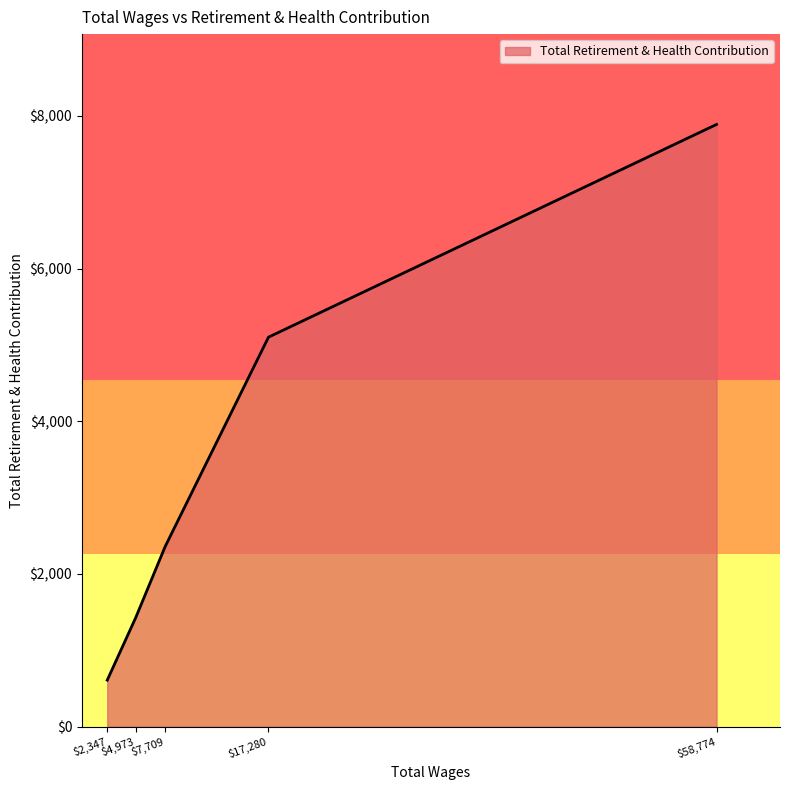

Count the values in the range 1424 to 5101.

3